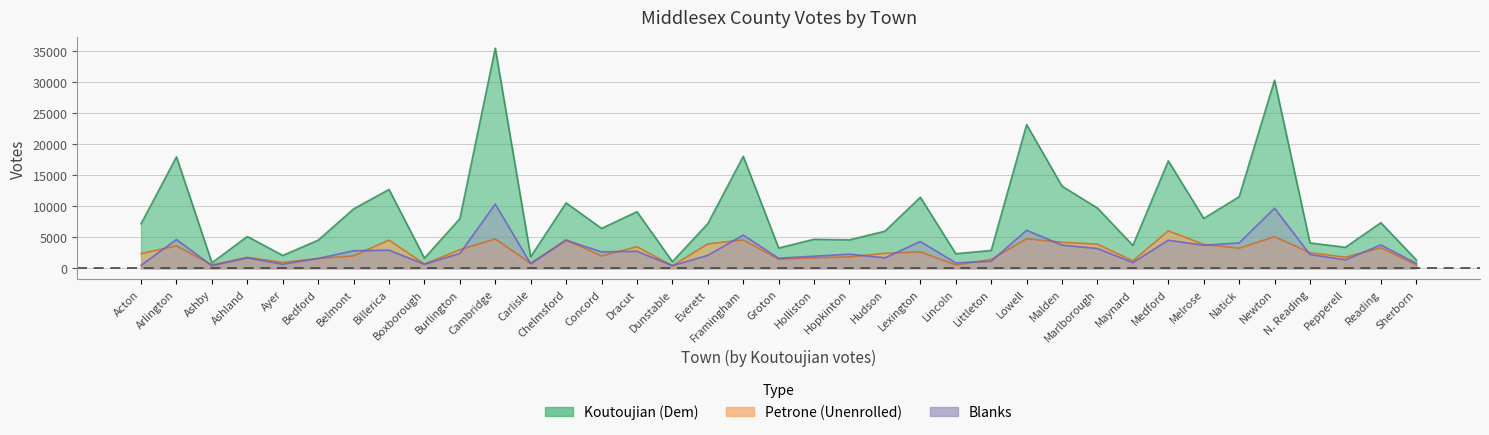

What is the difference between the highest and lowest values at Lowell?

18394